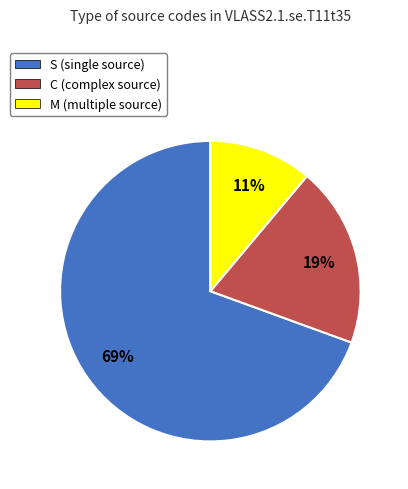

What percentage is the M (multiple source) slice, to the nearest percent?

11%